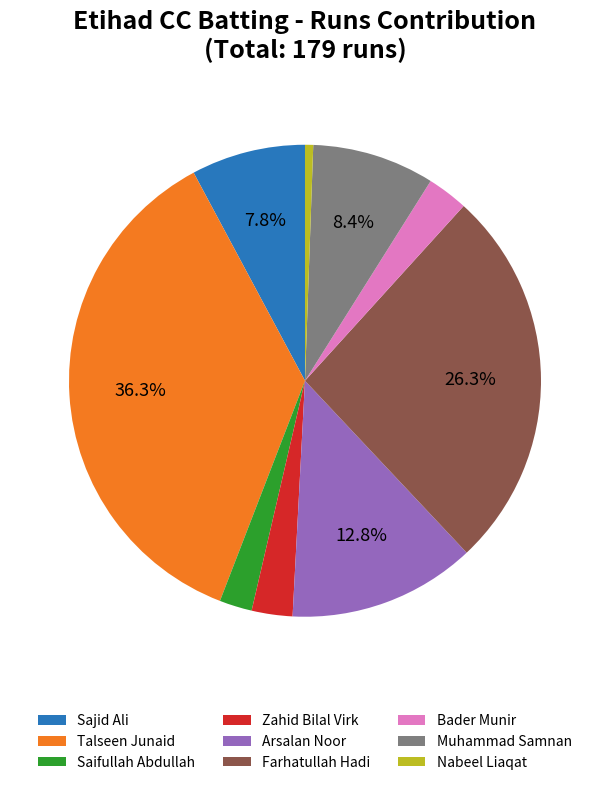

Is the sum of Saifullah Abdullah and Zahid Bilal Virk greater than half?

No